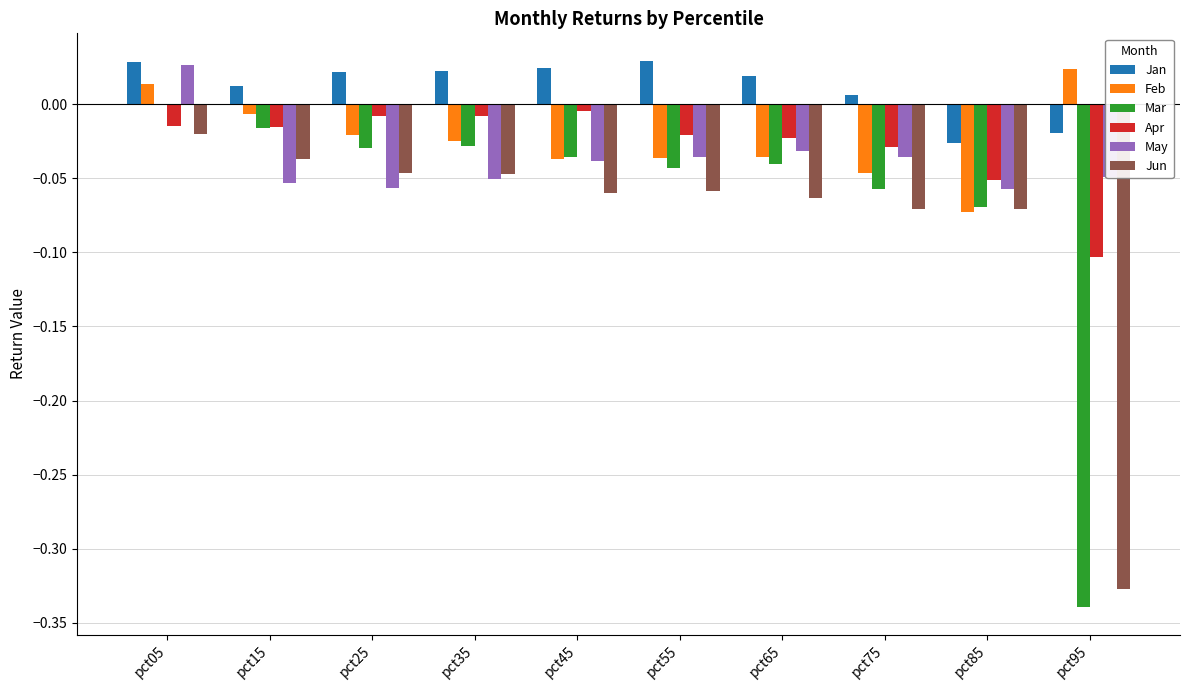

How many categories are shown in the chart?

10